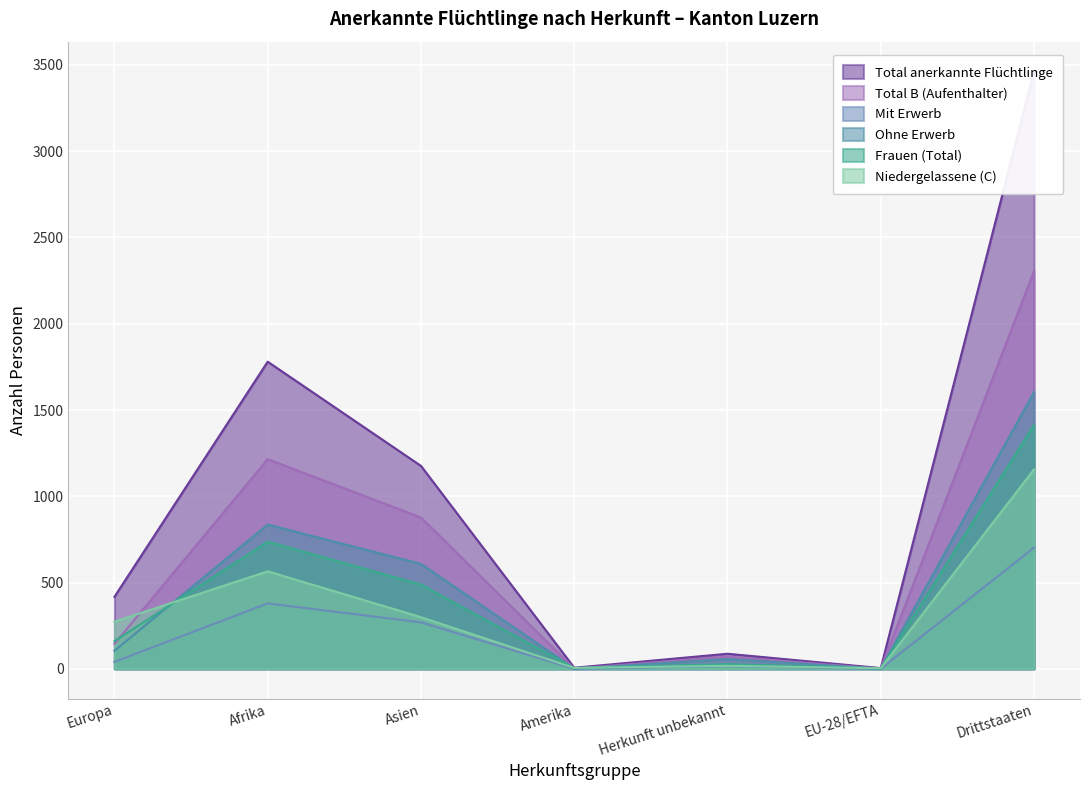

What is the value of the Total anerkannte Flüchtlinge point at the 3rd from the left?

1176